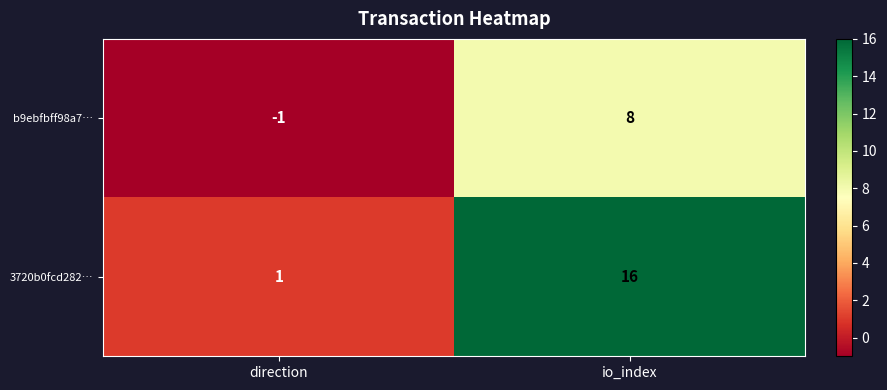

What is the difference between the b9ebfbff98a7… values at direction and io_index?

9